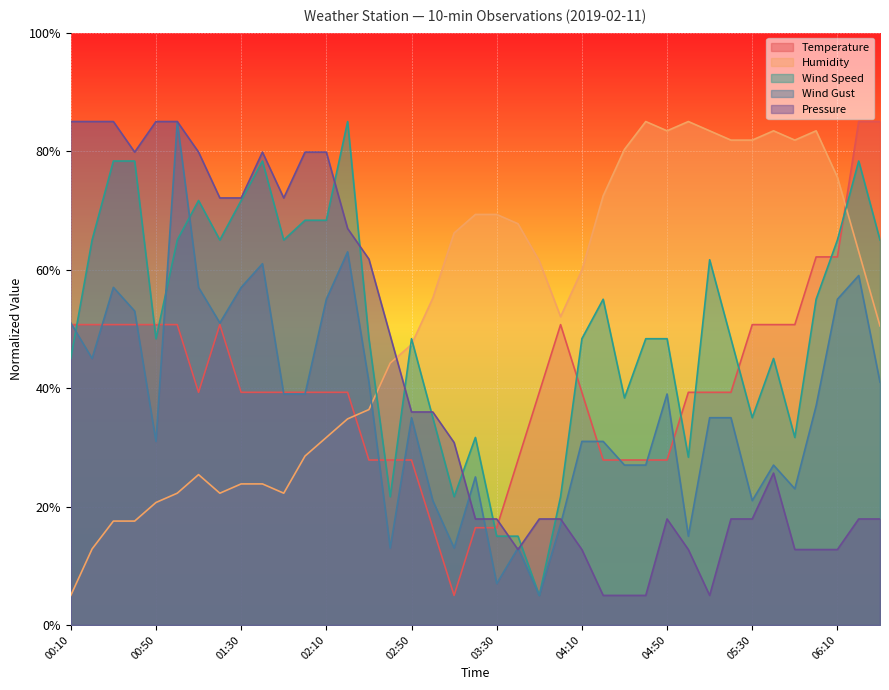

True or false: Wind Gust has more than 2 interior local peaks.

True